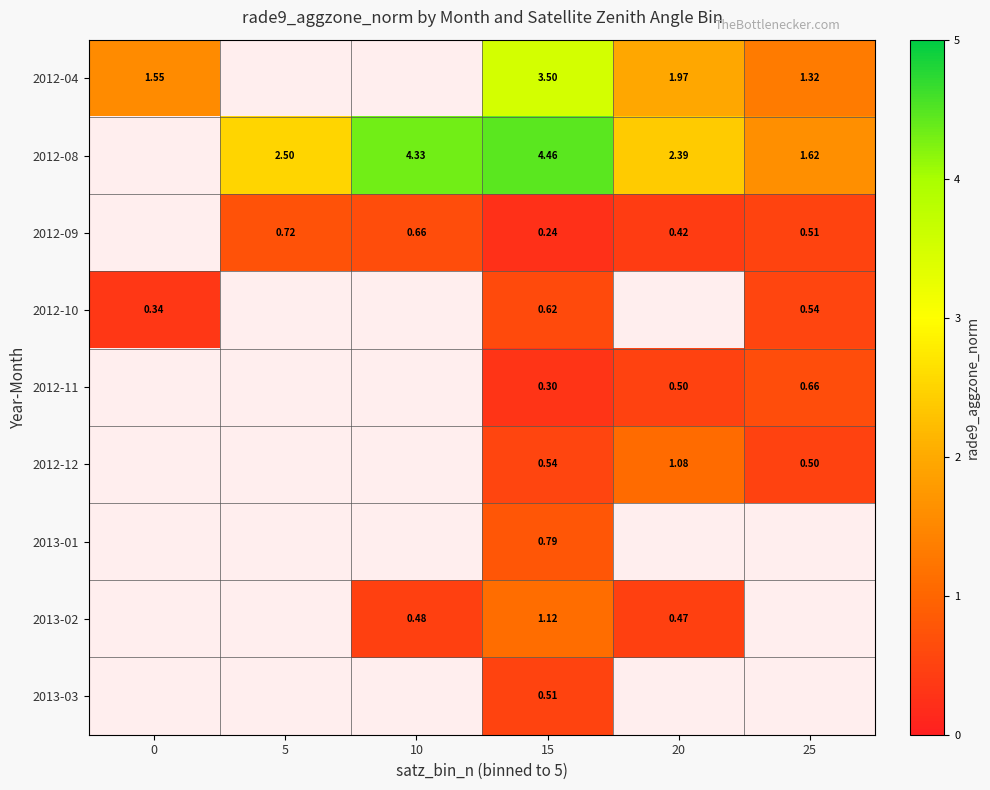

Rank the categories by row_2 value from highest to lowest.

0, 5, 10, 25, 20, 15